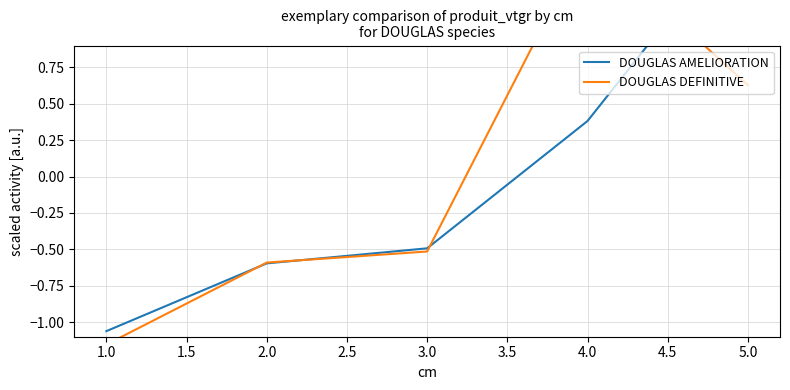

Is the value of DOUGLAS AMELIORATION at 3.0 greater than the value of DOUGLAS DEFINITIVE at 2.0?

Yes